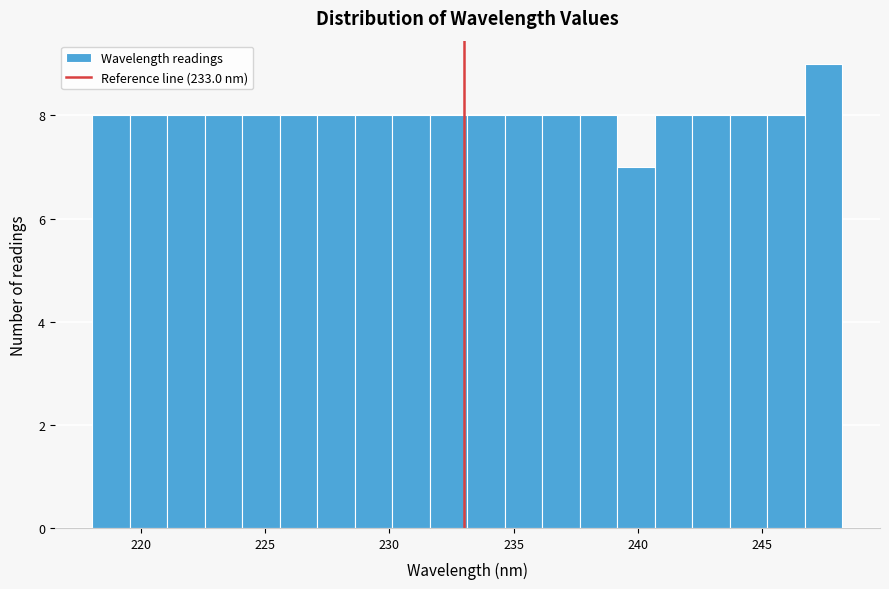

Read against the x-axis, roughly where is the centre of the tallest bar?

247.5